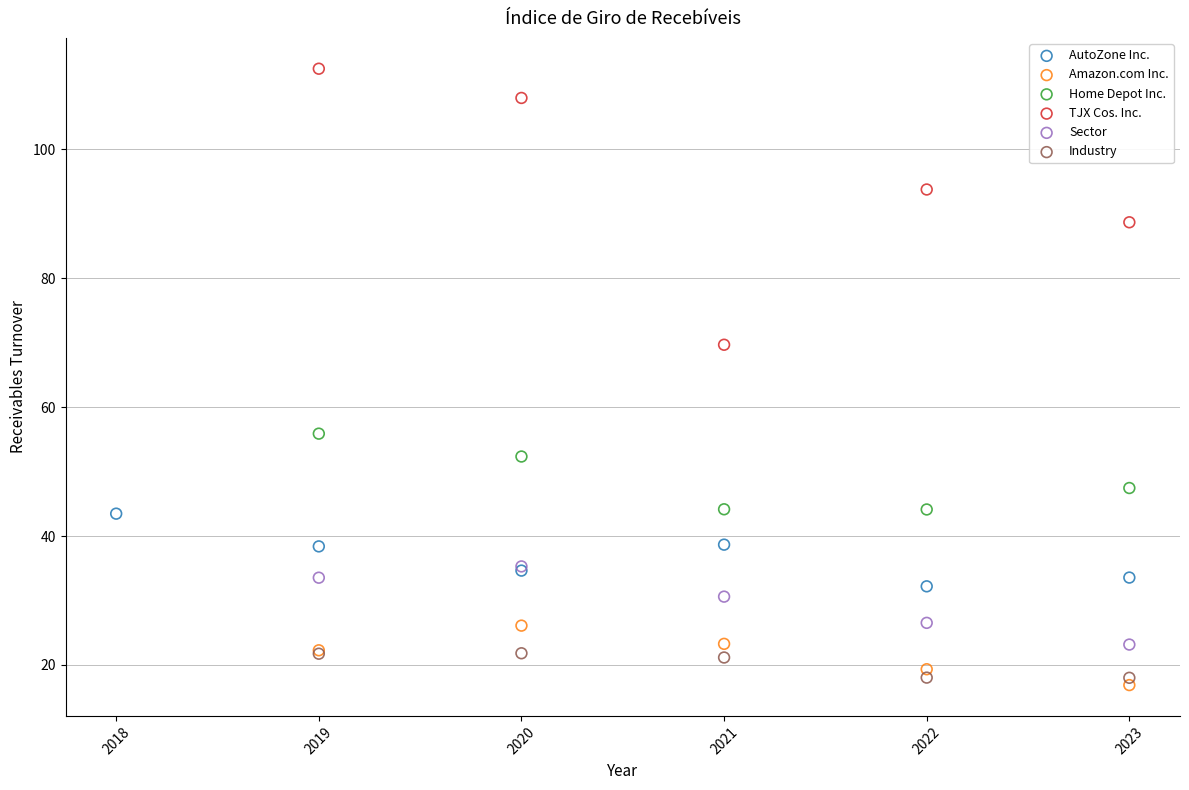

What are all the series names shown in the legend?

AutoZone Inc., Amazon.com Inc., Home Depot Inc., TJX Cos. Inc., Sector, Industry